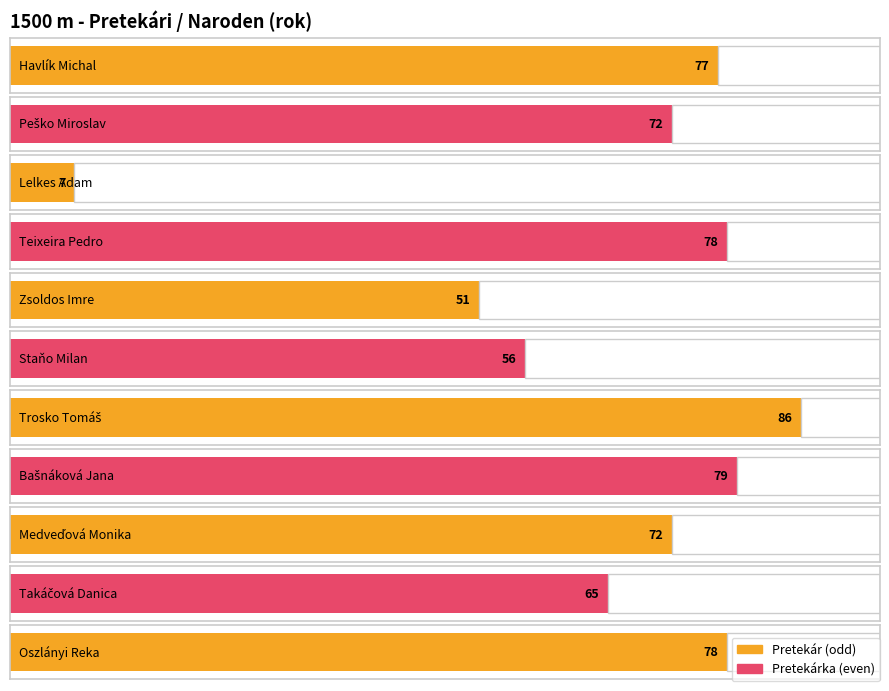

Reading left to right, what are all the values shown in this chart?

77	72	7	78	51	56	86	79	72	65	78